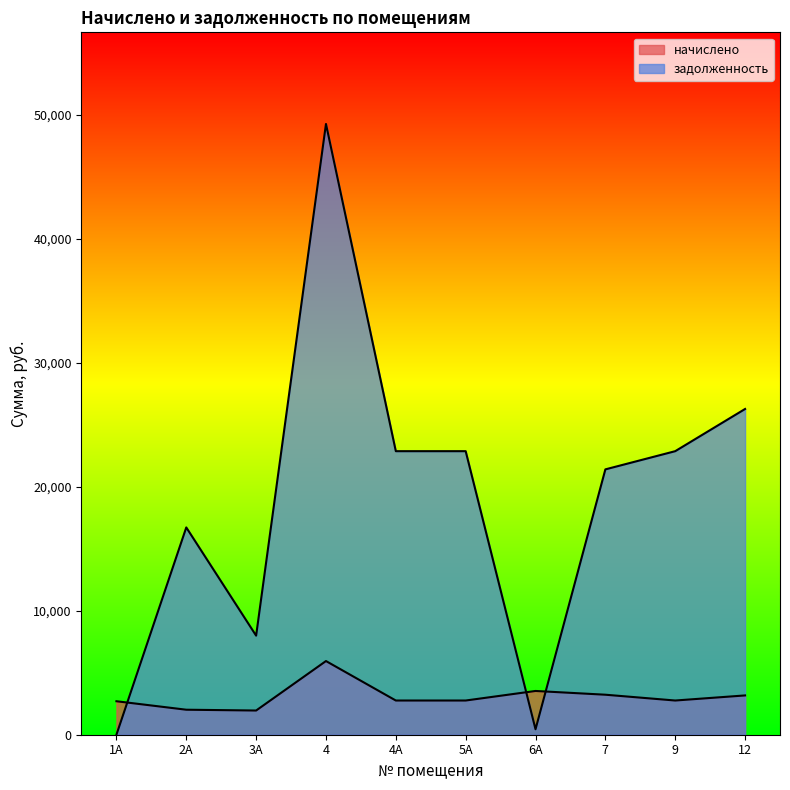

How many times do задолженность and начислено cross each other?

3